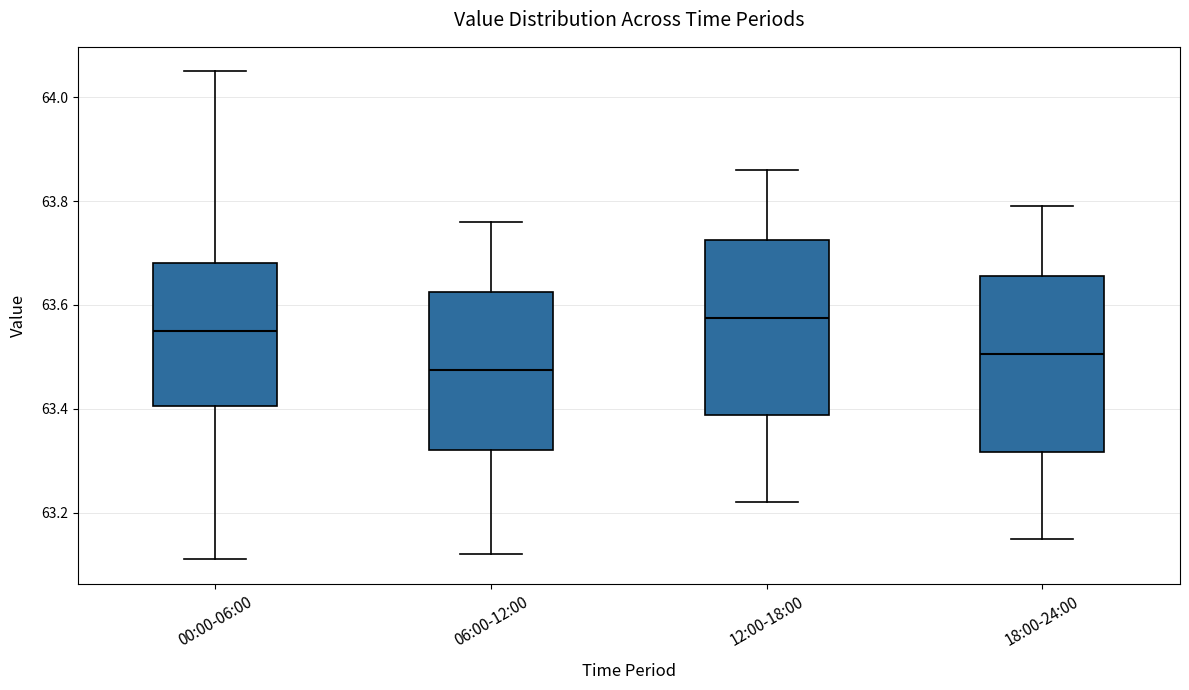

Which box's median line is the highest?

12:00-18:00